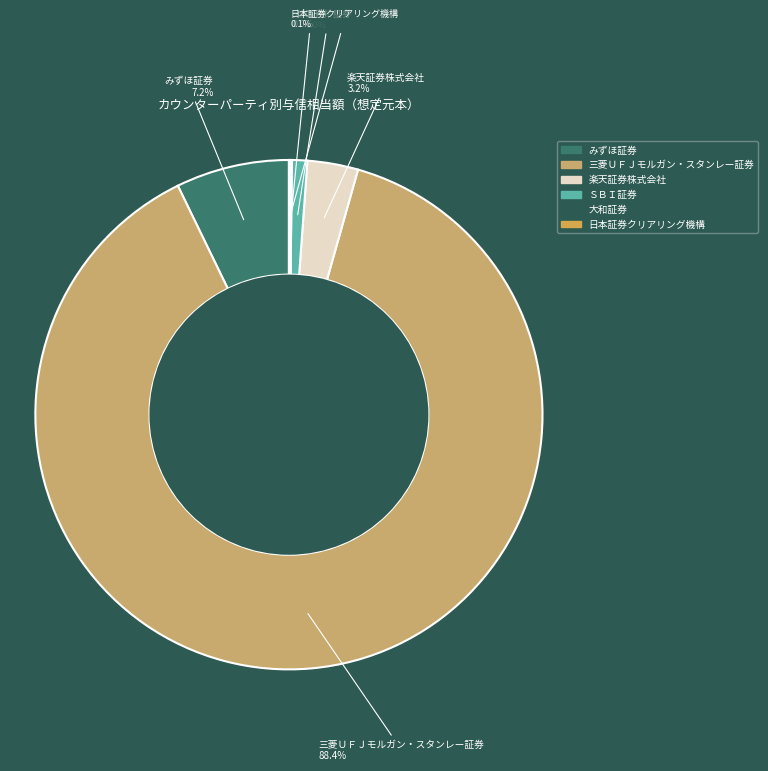

What is the largest slice in the pie chart?

三菱ＵＦＪモルガン・スタンレー証券